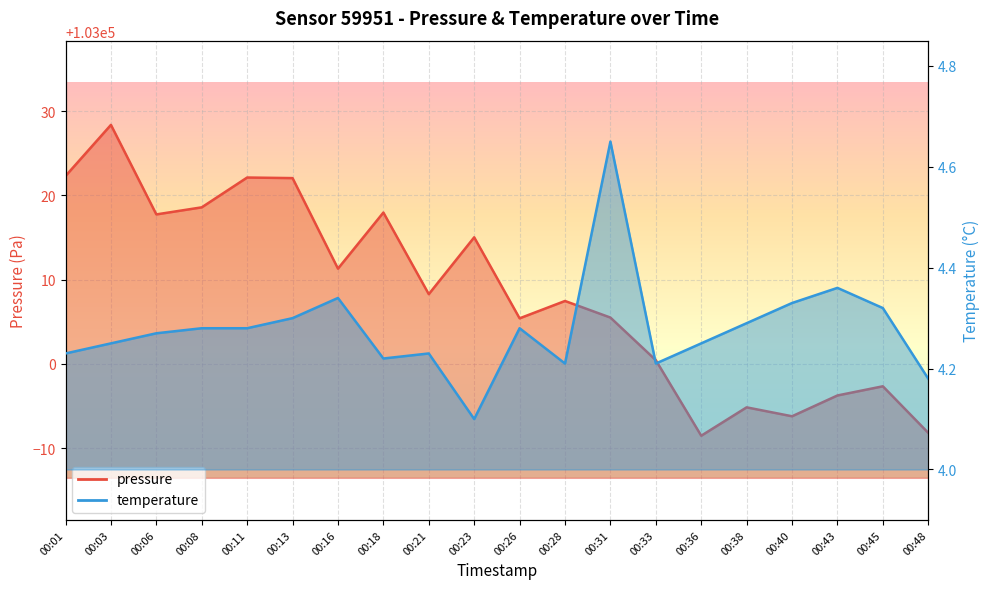

What are all the series names shown in the legend?

pressure, temperature